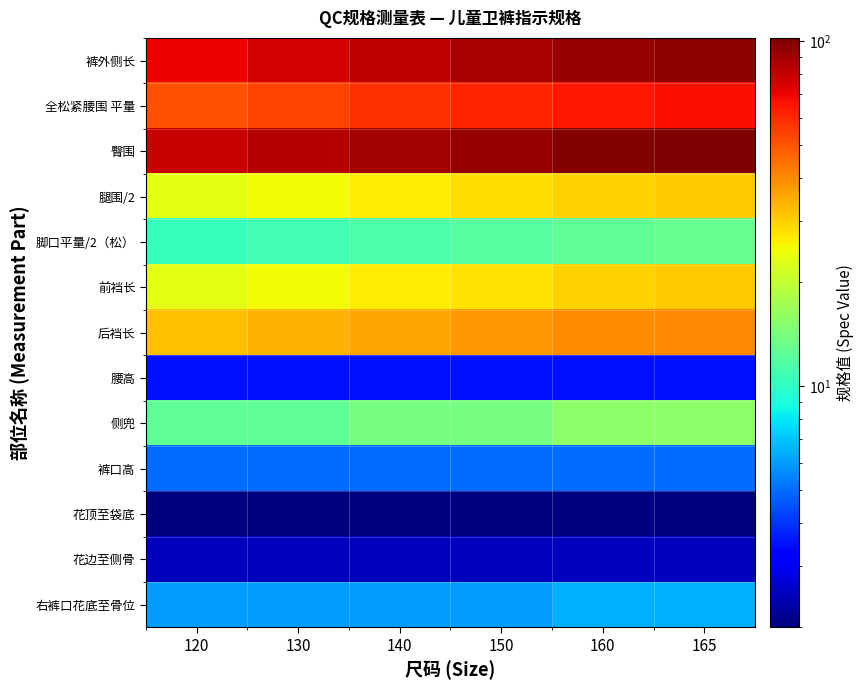

List the series in order of their peak value, highest first.

臀围, 裤外侧长, 全松紧腰围 平量, 后裆长, 腿围/2, 前裆长, 侧兜, 脚口平量/2（松）, 右裤口花底至骨位, 裤口高, 腰高, 花边至侧骨, 花顶至袋底